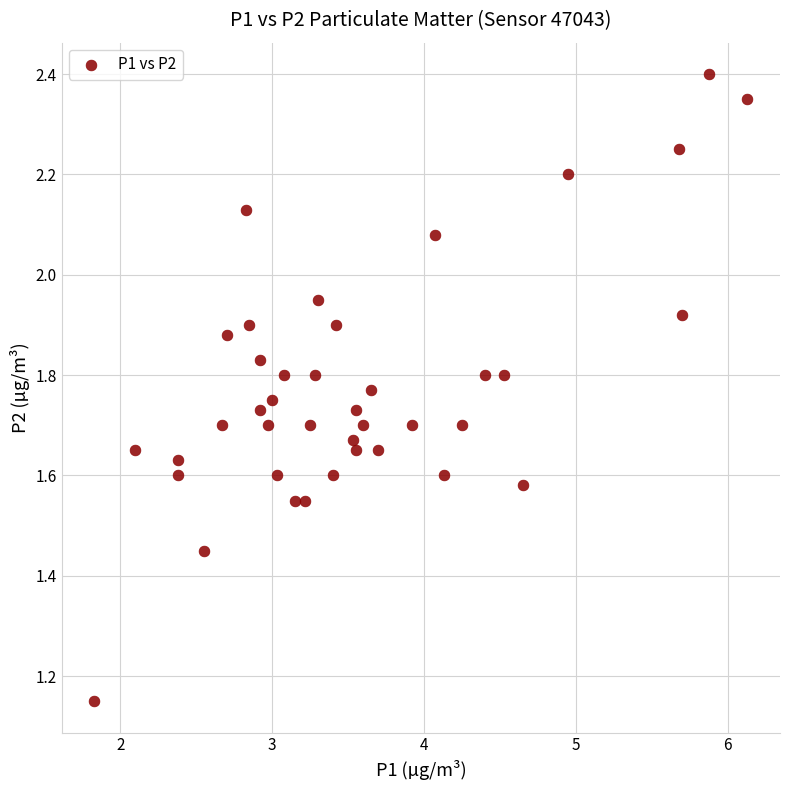

What is the range of X values (max minus min)?

4.3